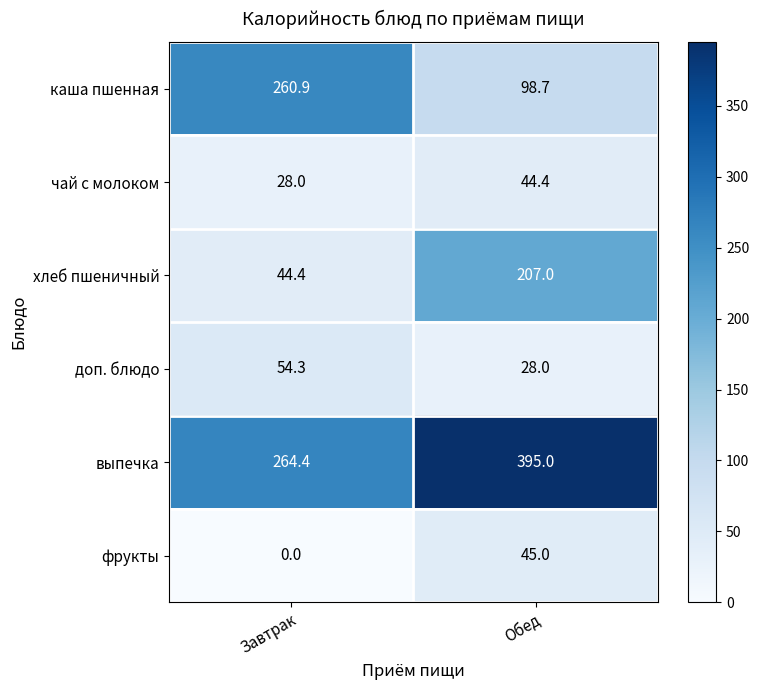

At Обед, list the series in order from smallest to largest.

доп. блюдо, чай с молоком, фрукты, каша пшенная, хлеб пшеничный, выпечка